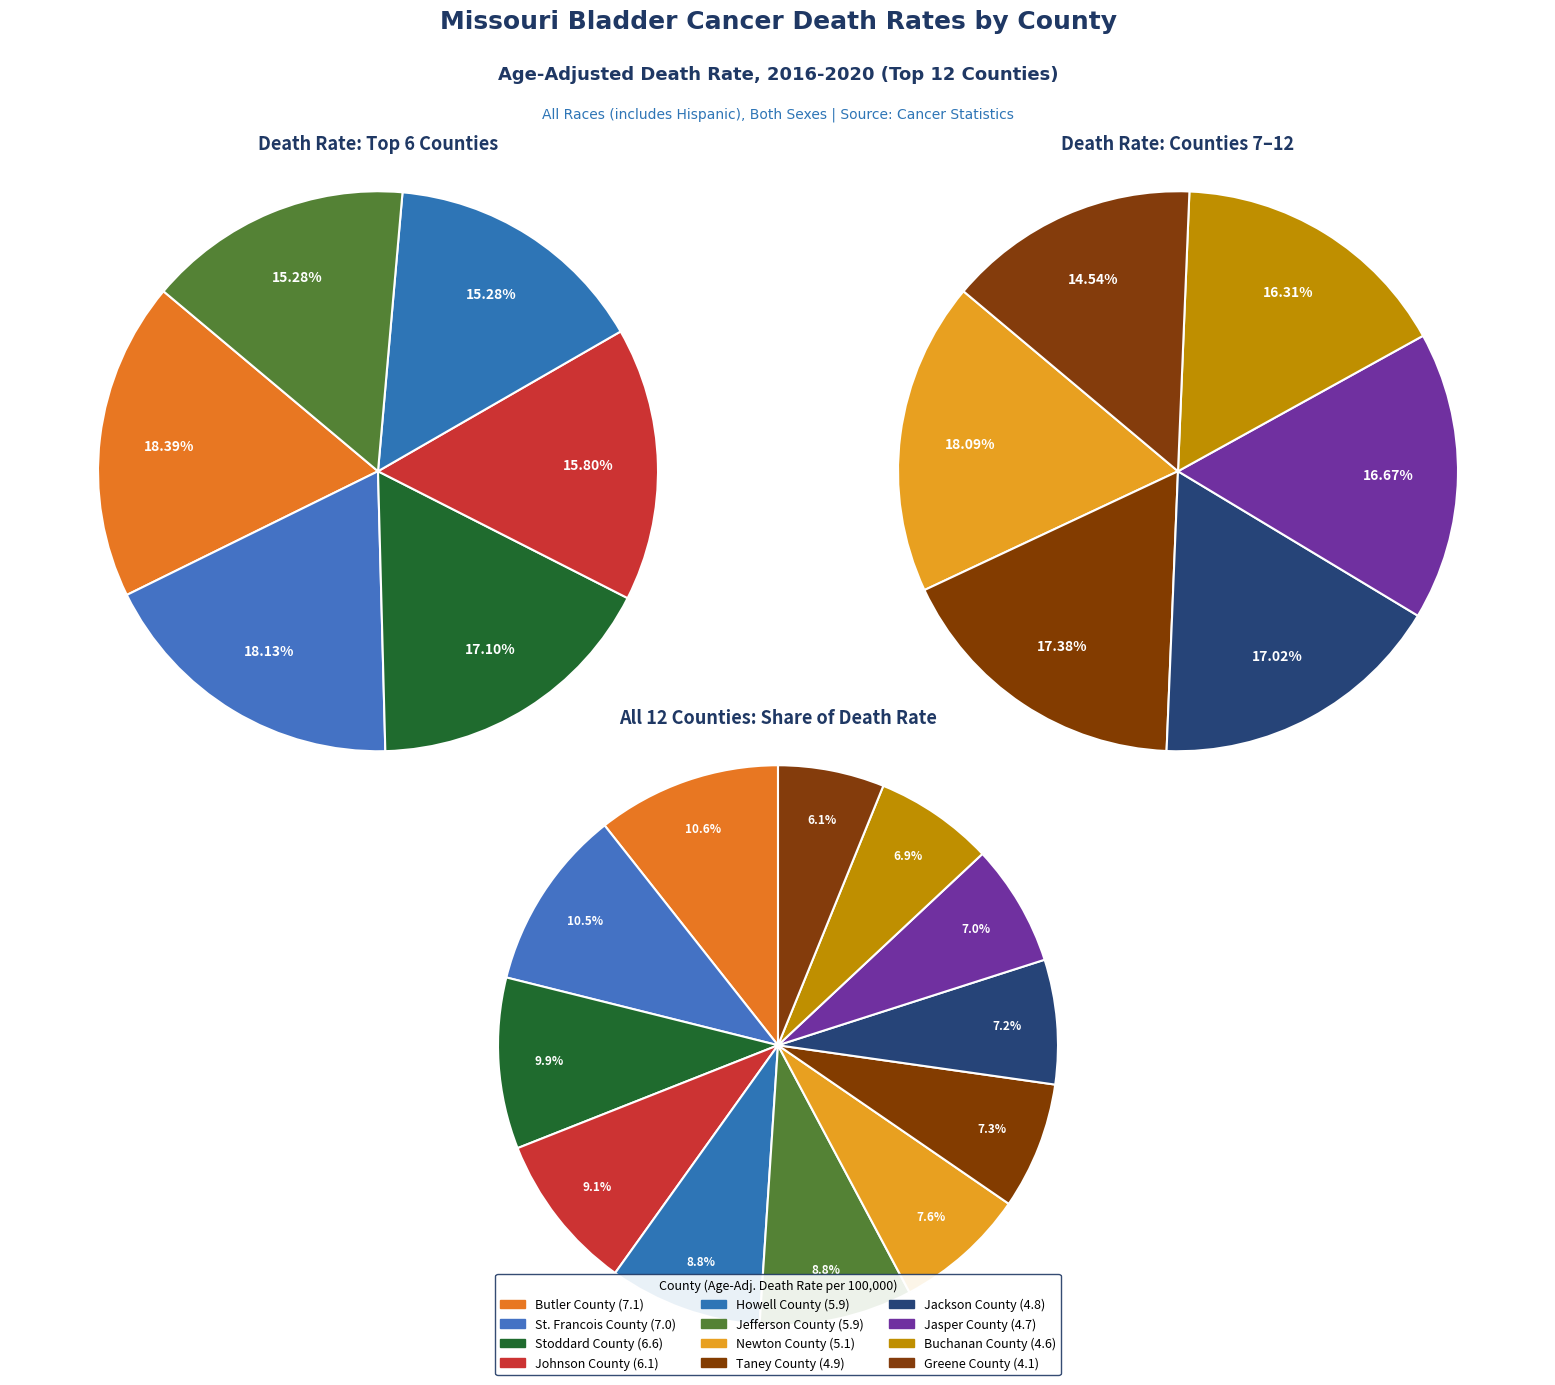

To the nearest percent, what is the average slice percentage?

8%